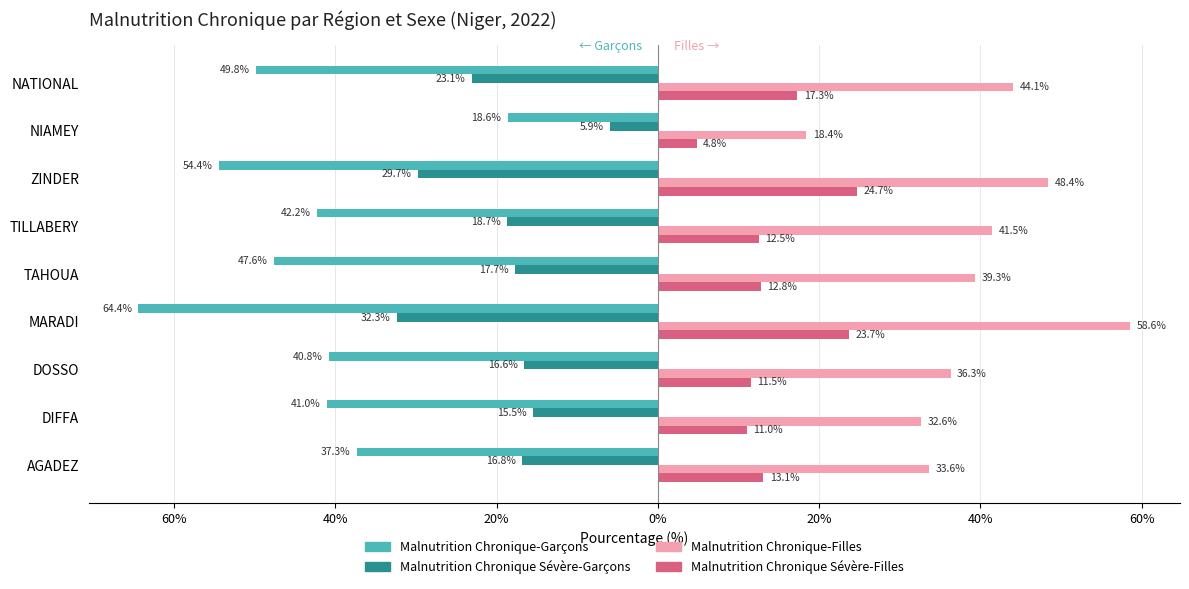

What are all the series names shown in the legend?

Malnutrition Chronique-Garçons, Malnutrition Chronique Sévère-Garçons, Malnutrition Chronique-Filles, Malnutrition Chronique Sévère-Filles